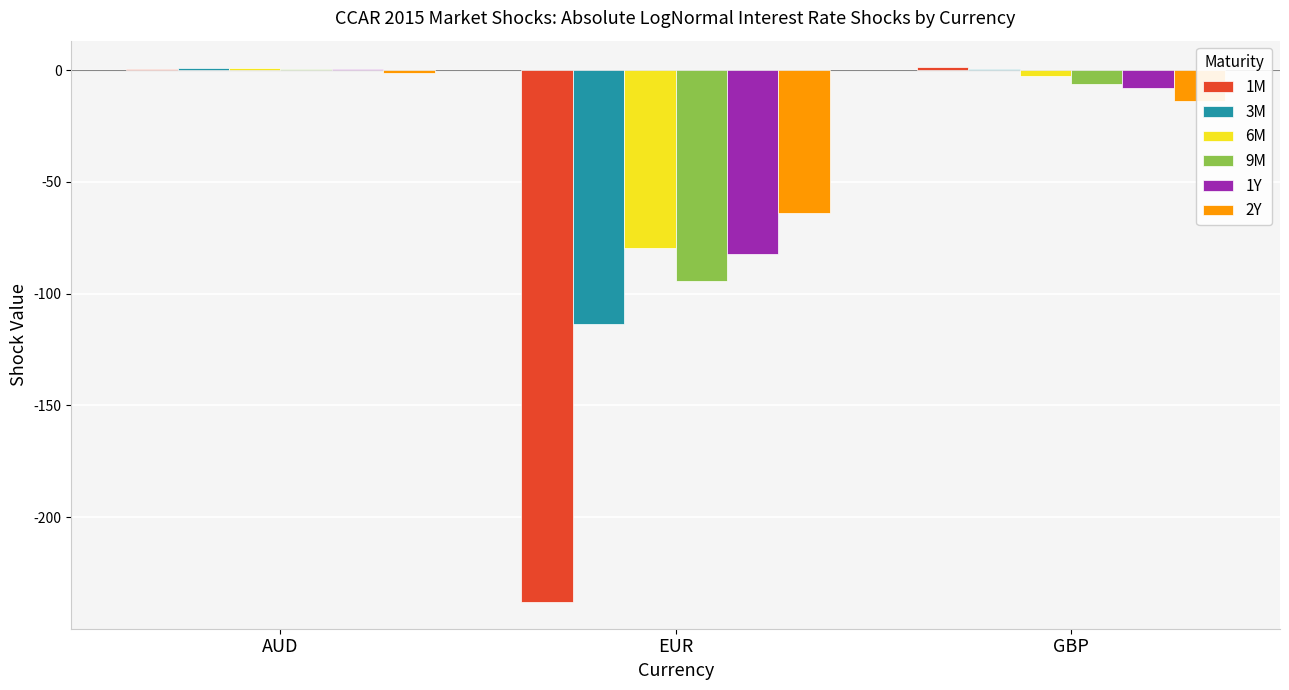

At which category is the sum across all series the highest?

AUD